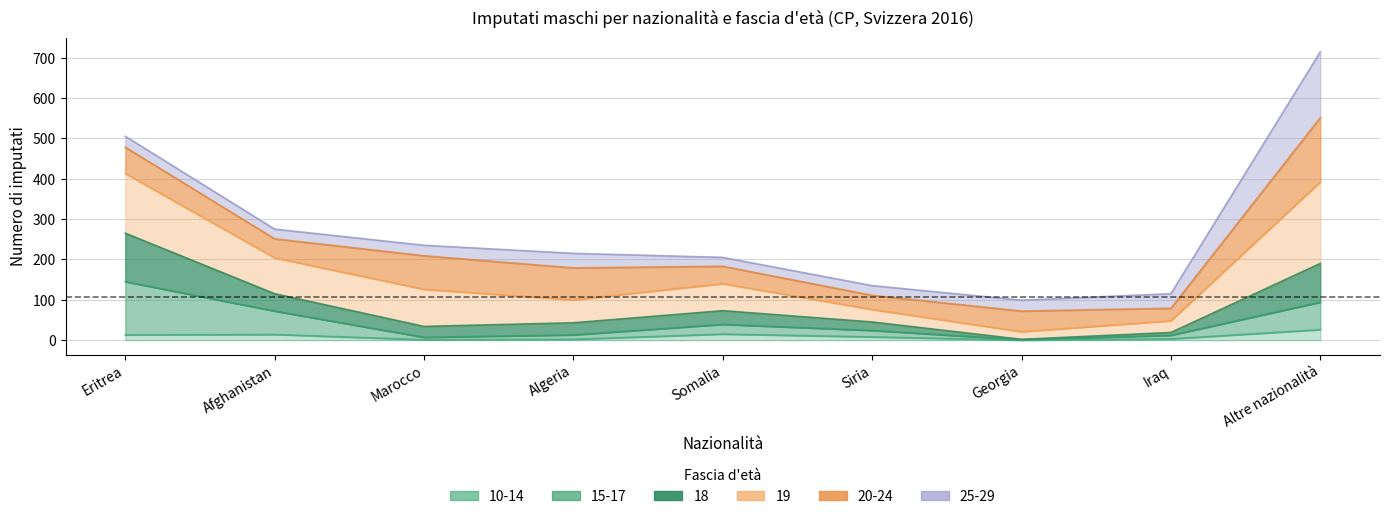

In 15-17, how many points are lower than both neighbors (excluding endpoints)?

2